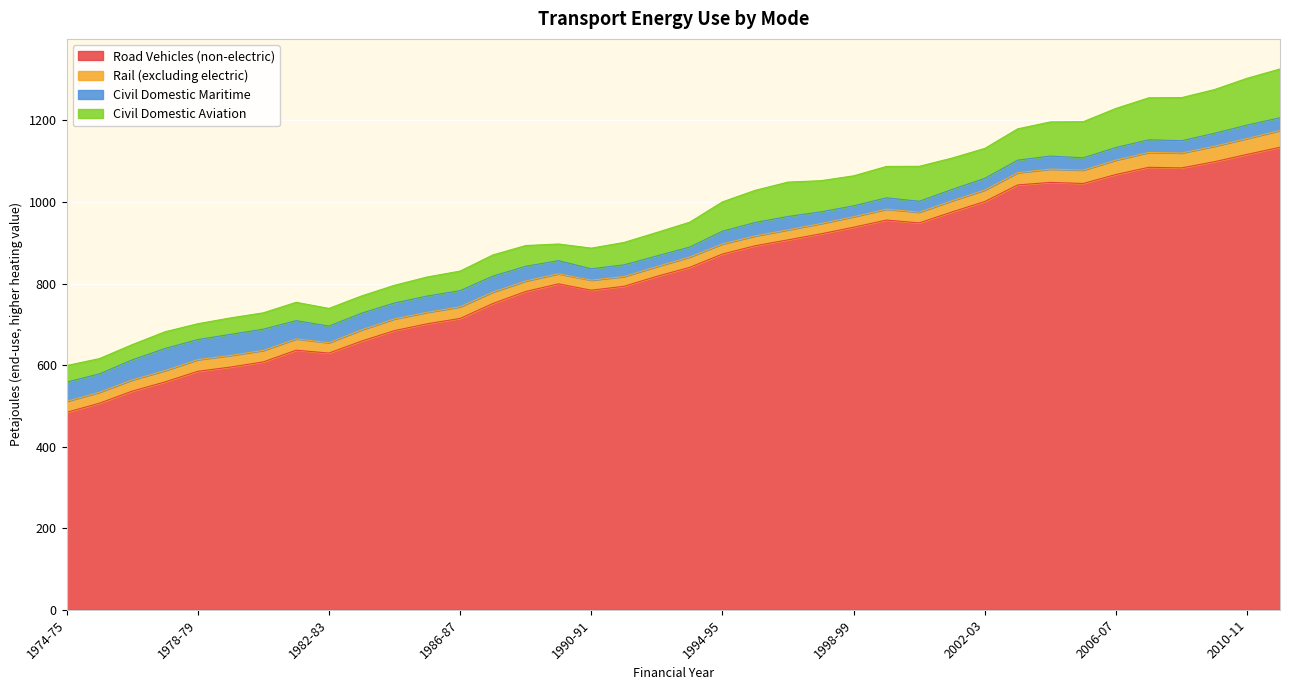

At which category is the sum across all series the highest?

2011-12